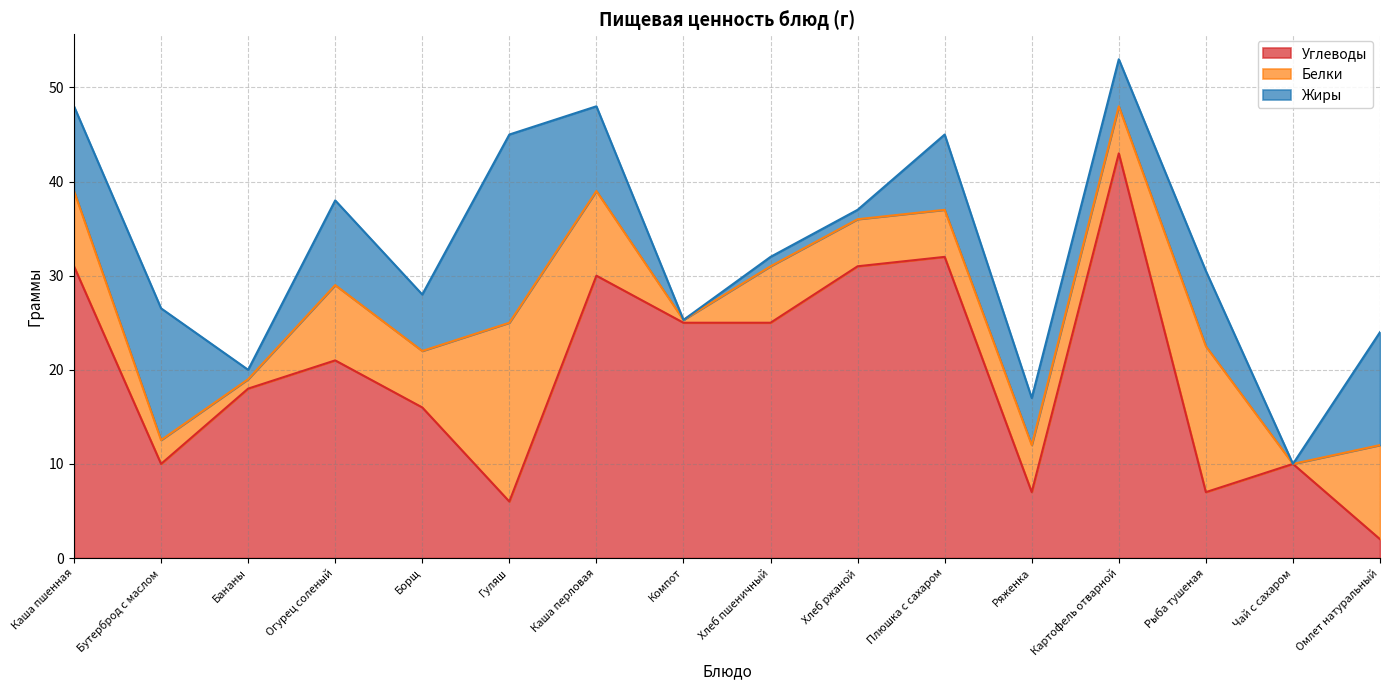

In Углеводы, how many points are higher than both neighbors (excluding endpoints)?

5